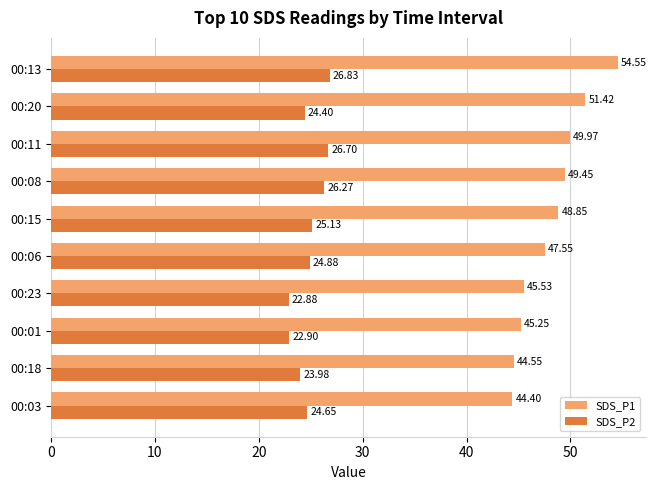

What is the minimum value shown in the chart?

22.9